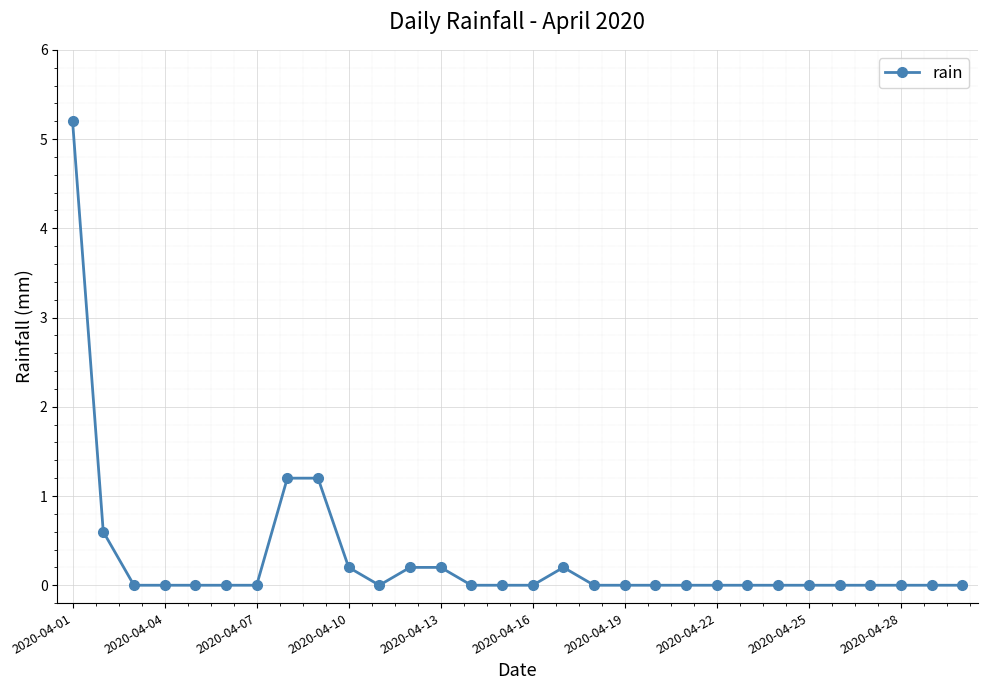

What is the maximum value shown in the chart?

5.2